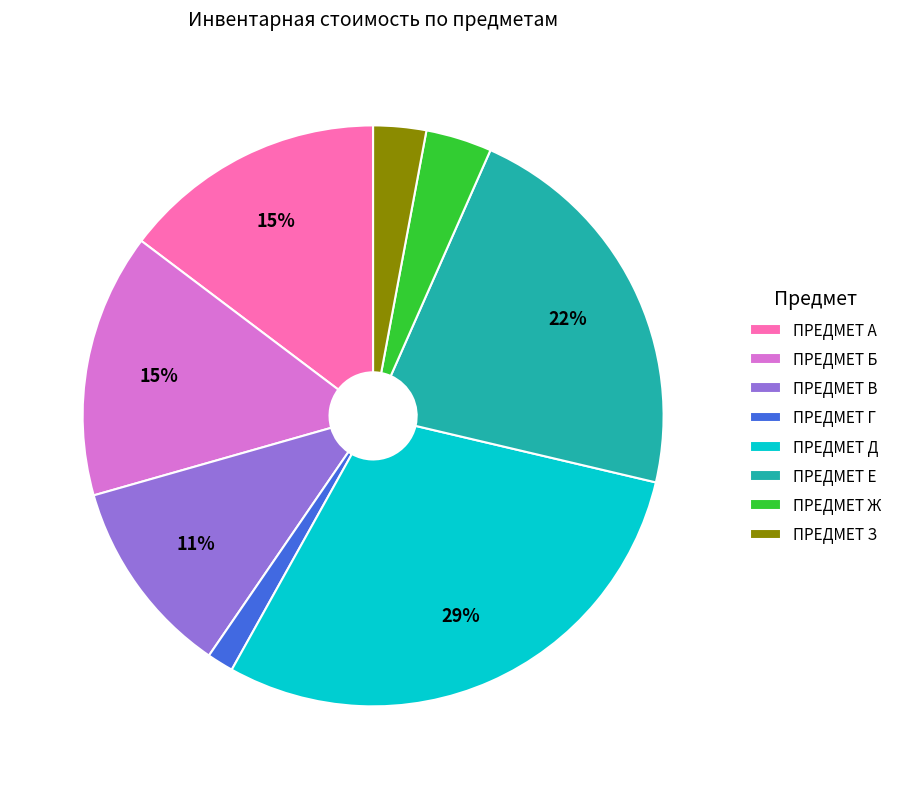

How many slices are in this pie chart?

8